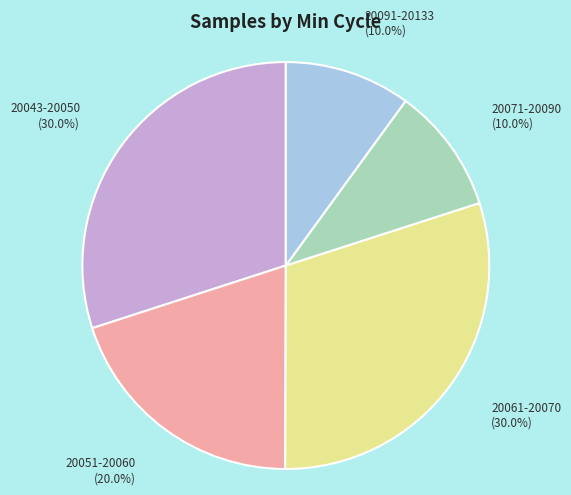

Does any single category account for the majority?

No